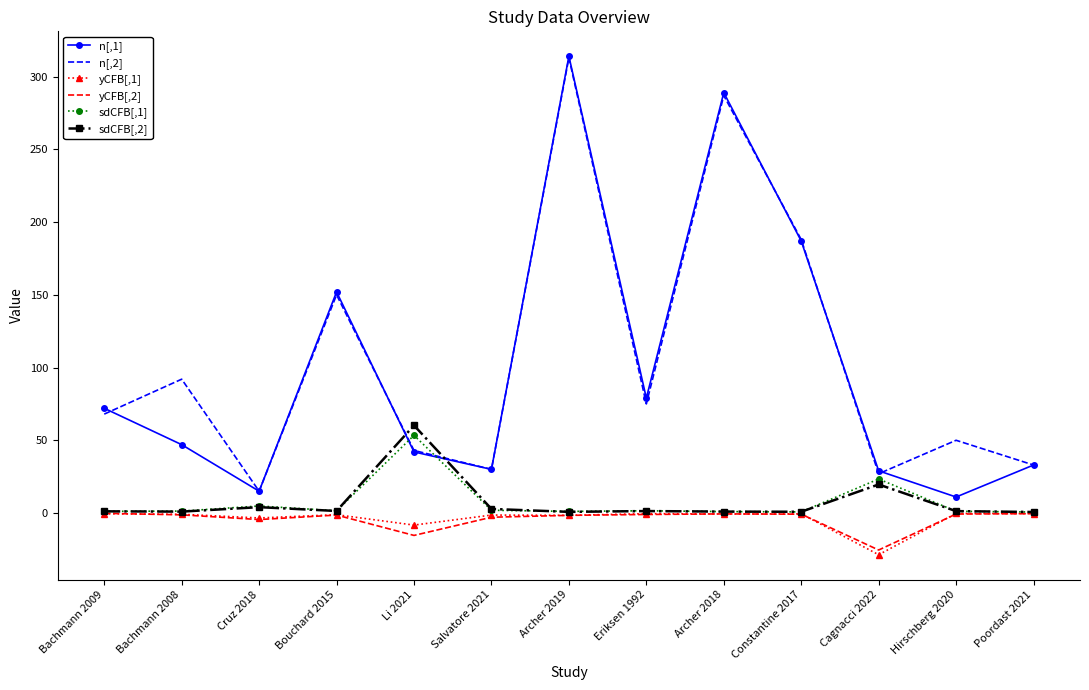

At which category does n[,2] reach its first local valley?

Cruz 2018